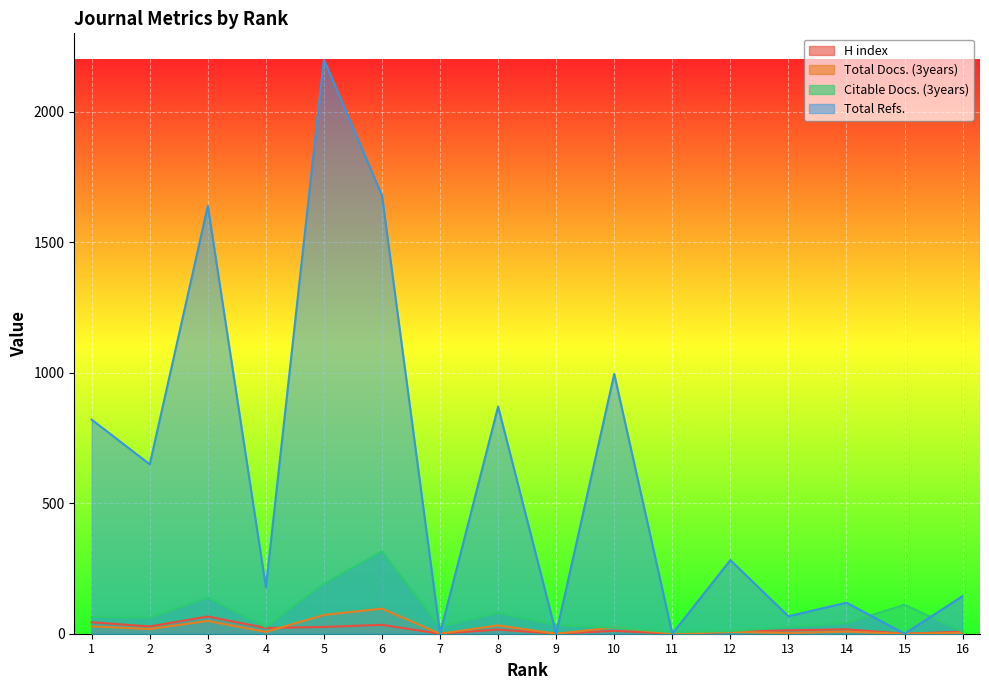

What is the difference between the second highest and second lowest values in the H index series?

44